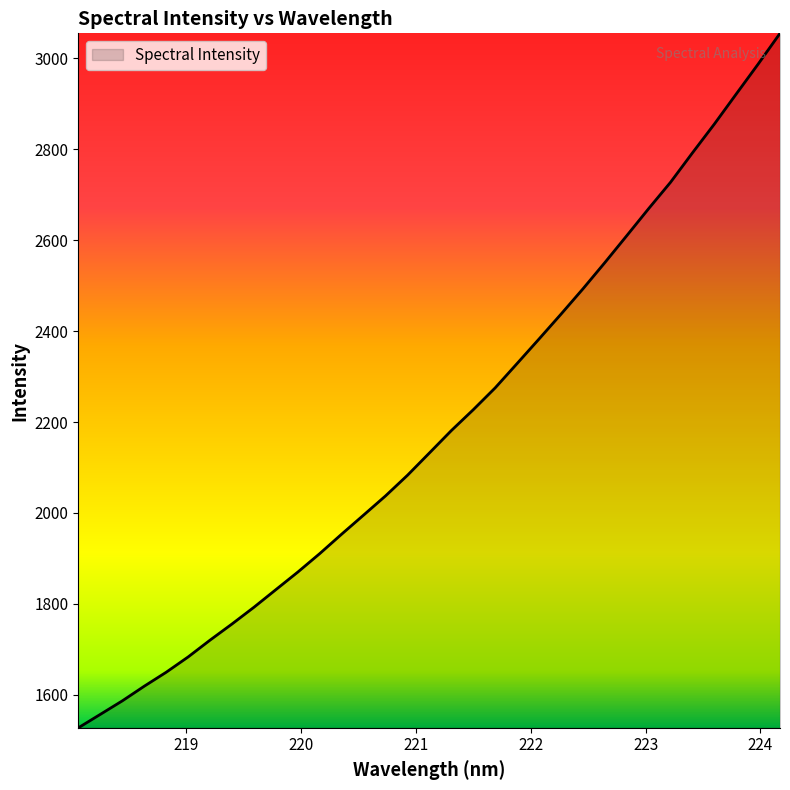

Reading left to right, list all the values displayed in this chart.

1527.5	1557.0	1586.7	1618.9	1649.7	1683.3	1720.4	1755.8	1792.7	1831.4	1870.1	1910.7	1953.5	1995.5	2037.6	2083.0	2132.1	2181.3	2227.2	2275.2	2328.8	2382.7	2437.2	2492.8	2550.5	2609.7	2669.3	2727.3	2792.0	2855.3	2921.4	2987.2	3054.9